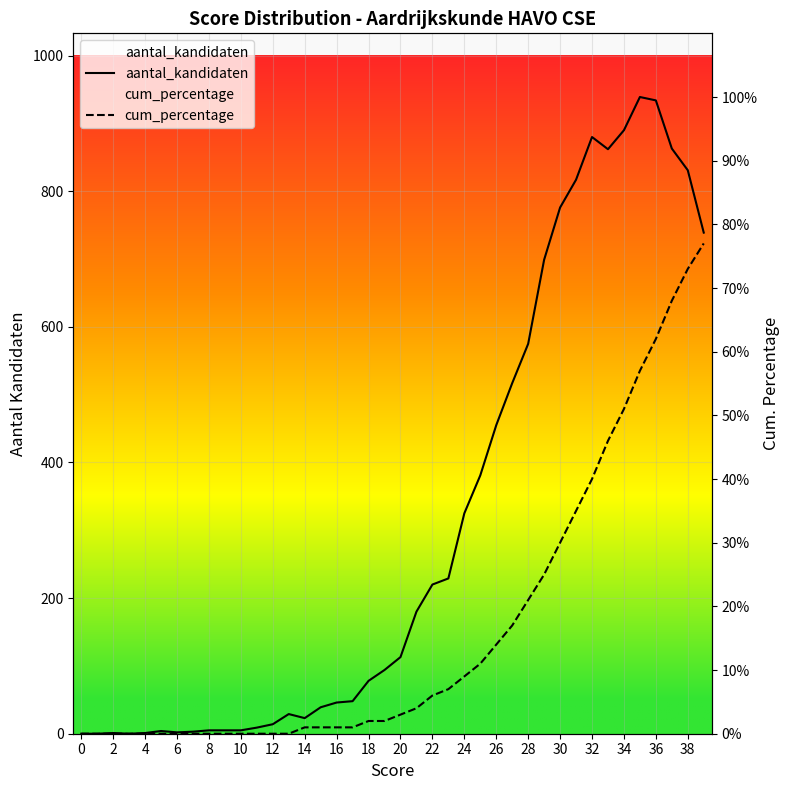

Is the value of aantal_kandidaten at 32 greater than the value of cum_percentage at 6?

Yes